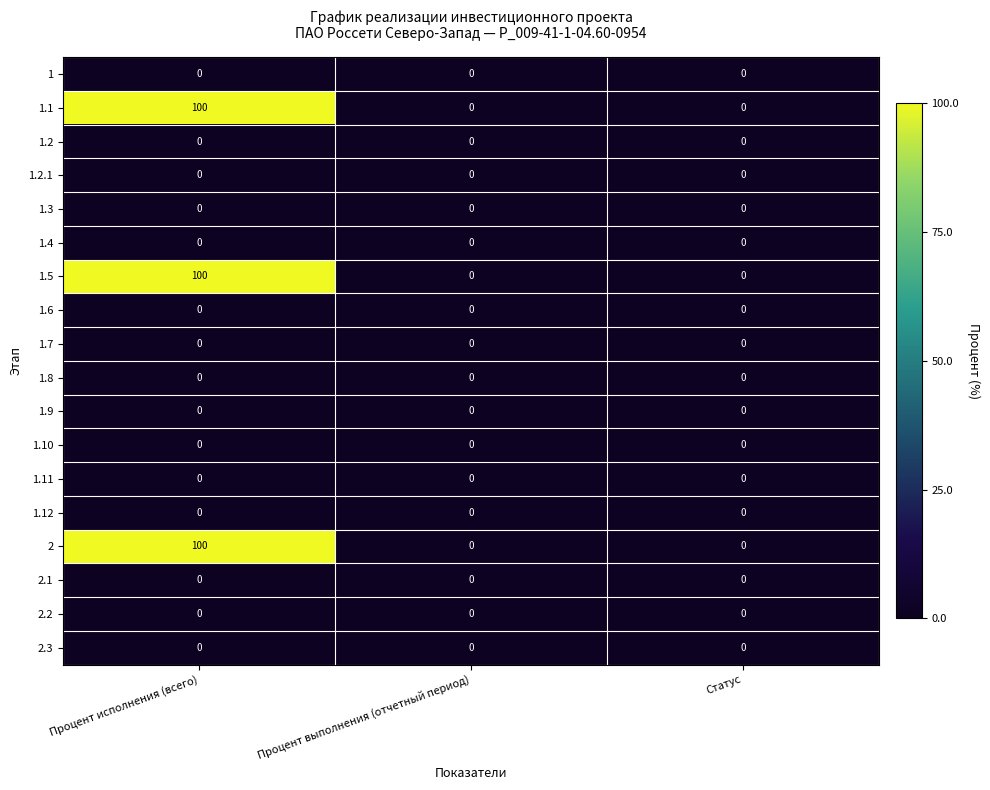

What is the difference between the highest and lowest values at Процент исполнения (всего)?

100